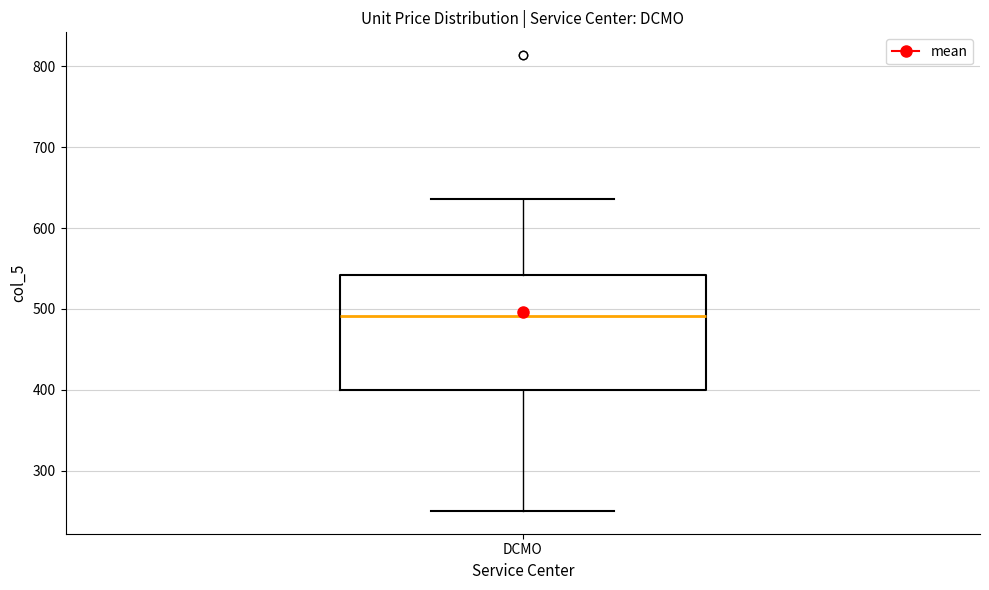

Where is the lower edge of the box for DCMO on the y-axis? The values are not printed on the chart, so give them approximately, as read against the axis.

400